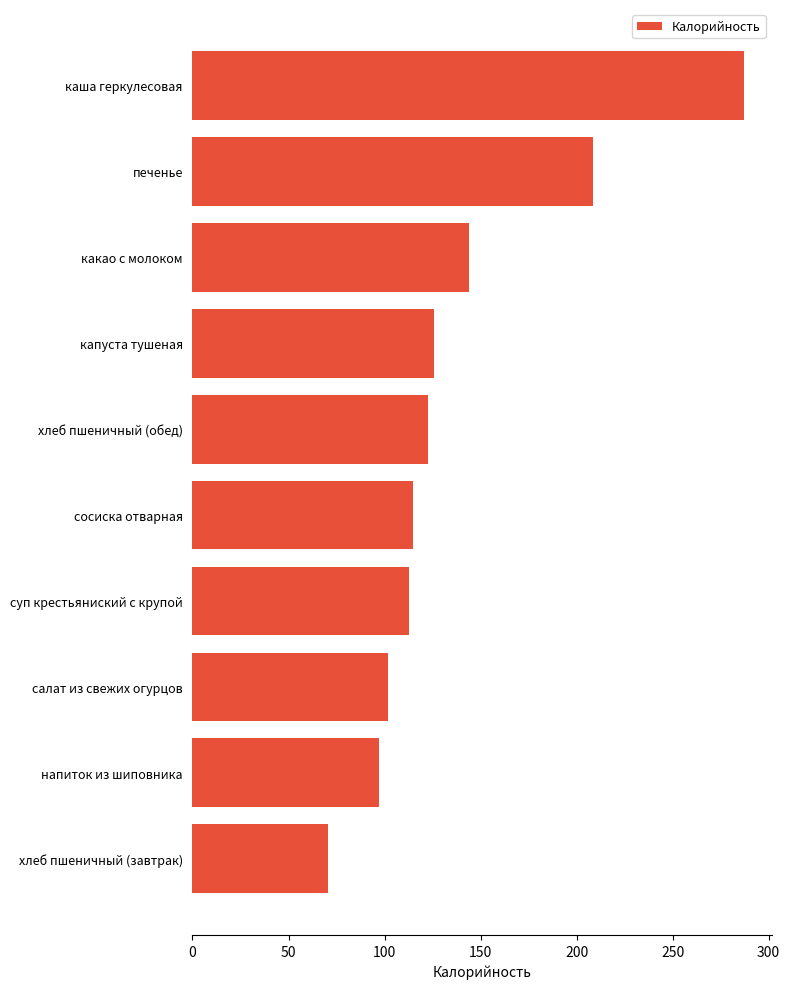

How many values exceed 122?

5